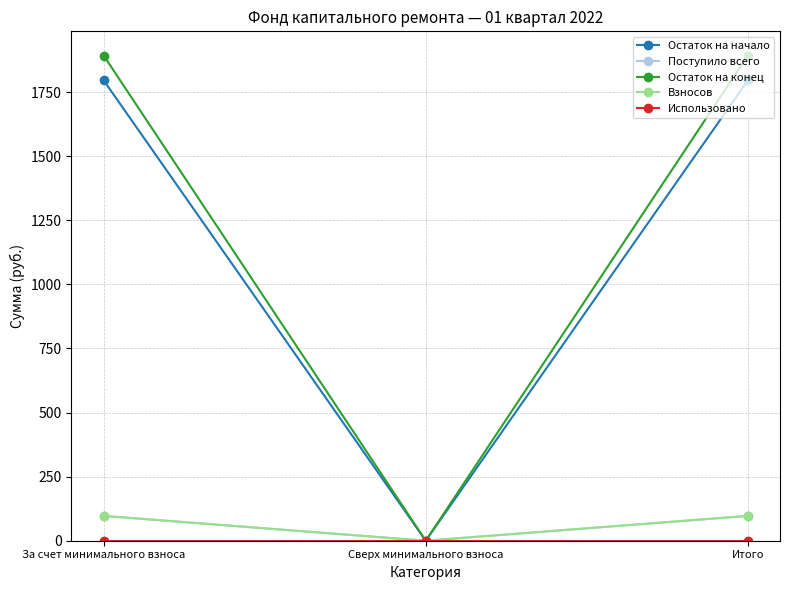

Is this an area chart (filled region under the line)?

No